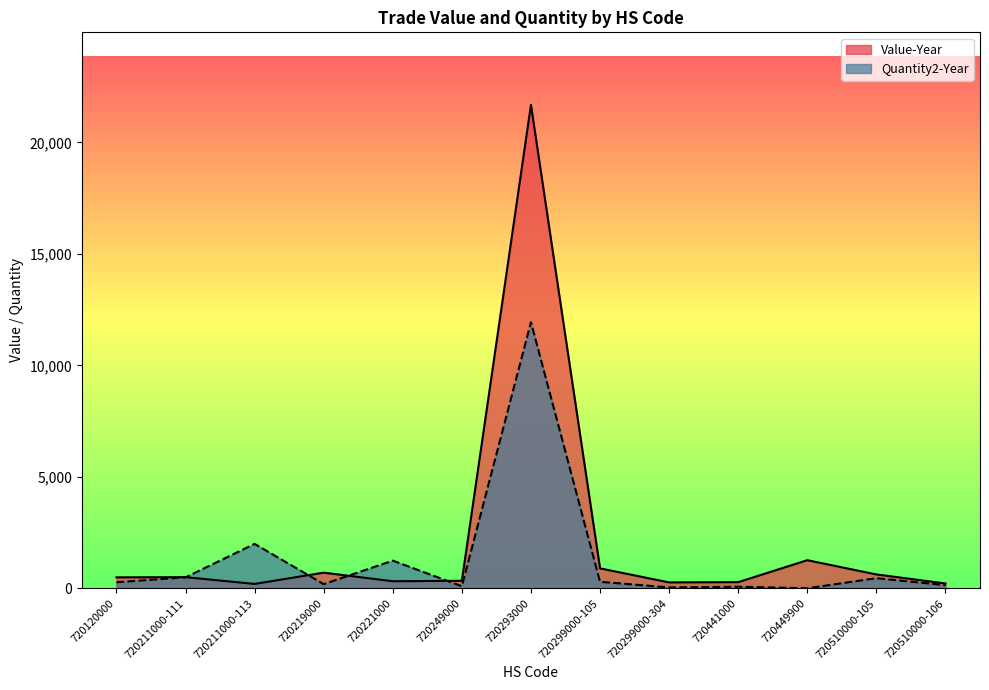

List the series in order of their overall mean, lowest first.

Quantity2-Year, Value-Year